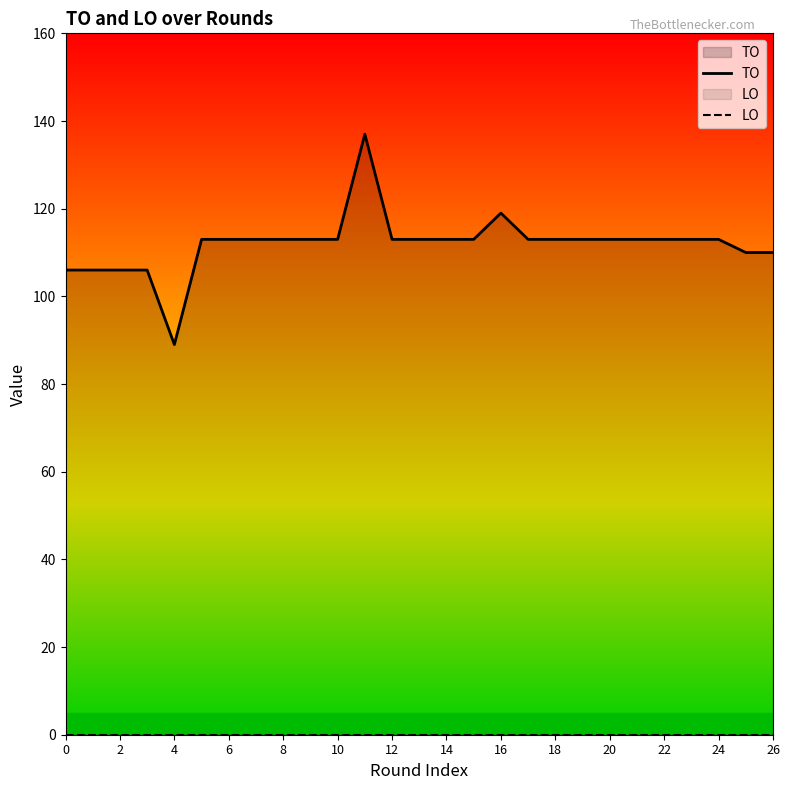

How many series are shown in this chart?

2